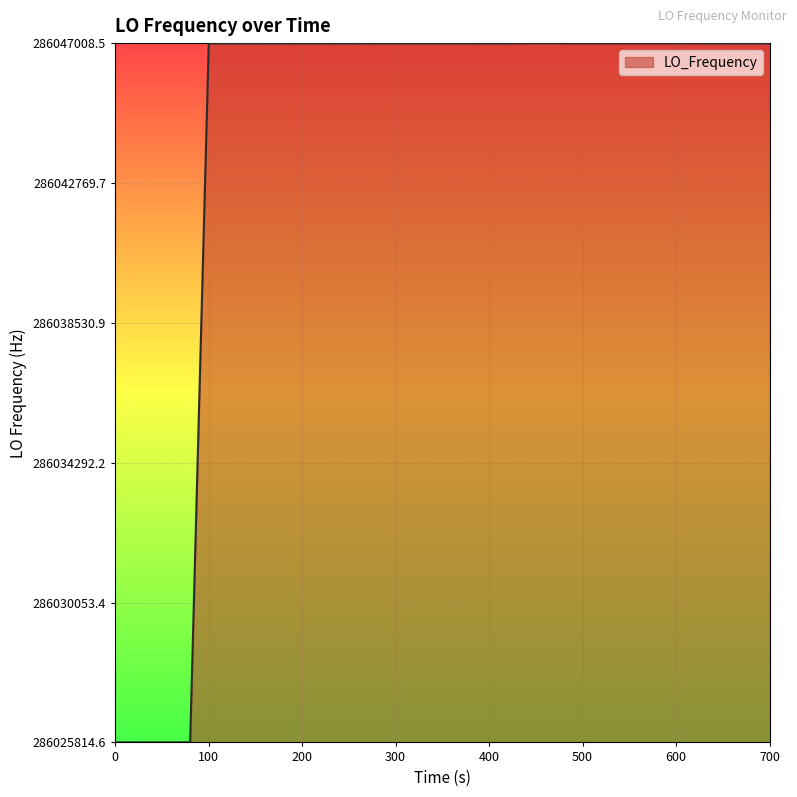

What is the smallest value displayed?

286025815.6